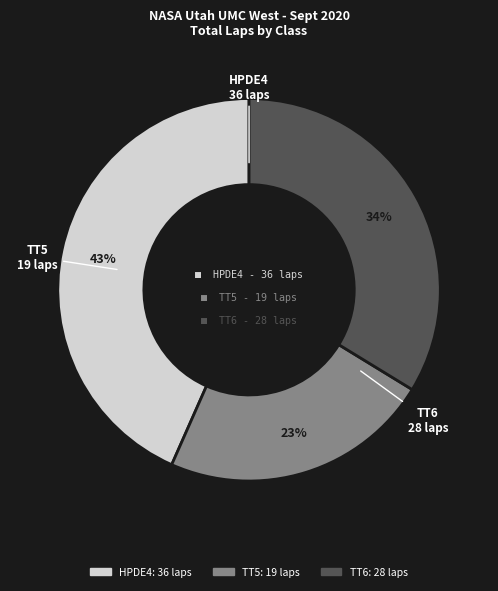

To the nearest percent, what is the difference between the largest and smallest slice percentages?

20%